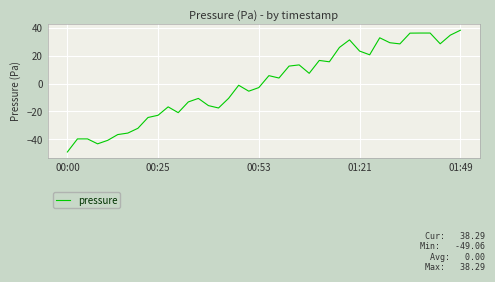

What is the smallest value displayed?

-49.1